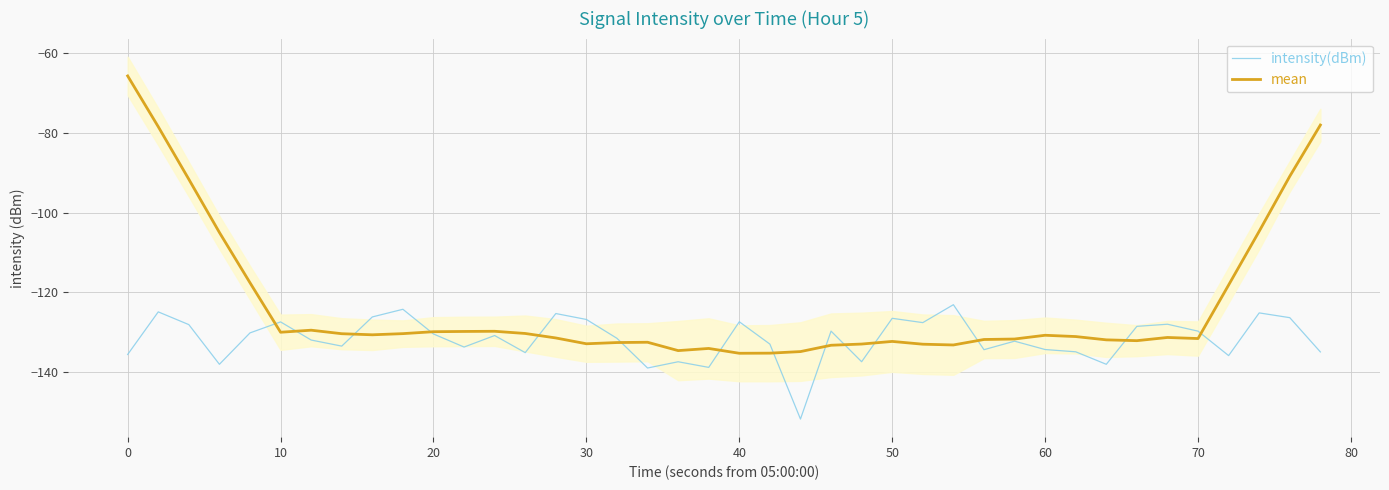

What is the highest value of the intensity(dBm) series?

-123.1